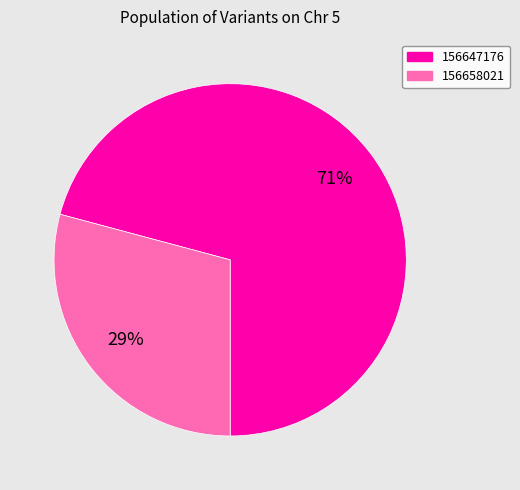

Rank the categories by value from highest to lowest.

156647176, 156658021